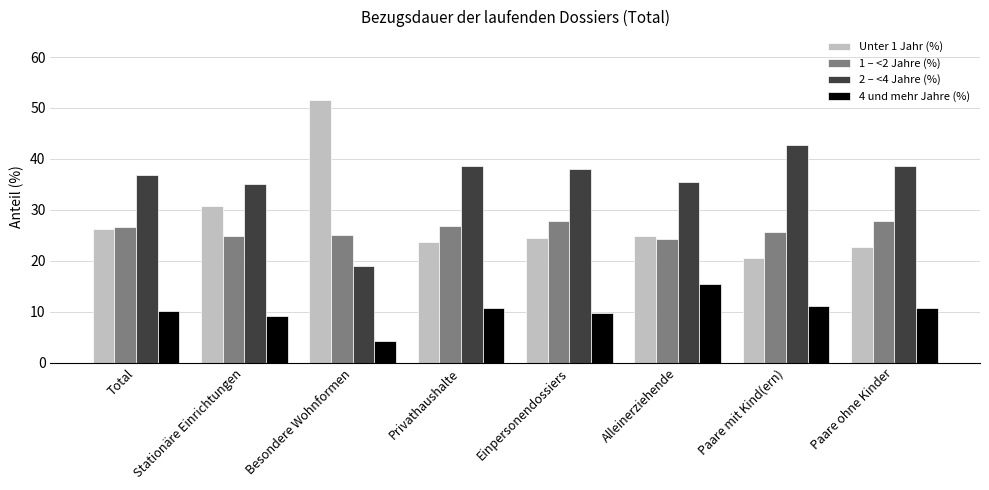

What value does the 2 – <4 Jahre (%) series have at Stationäre Einrichtungen?

35.1